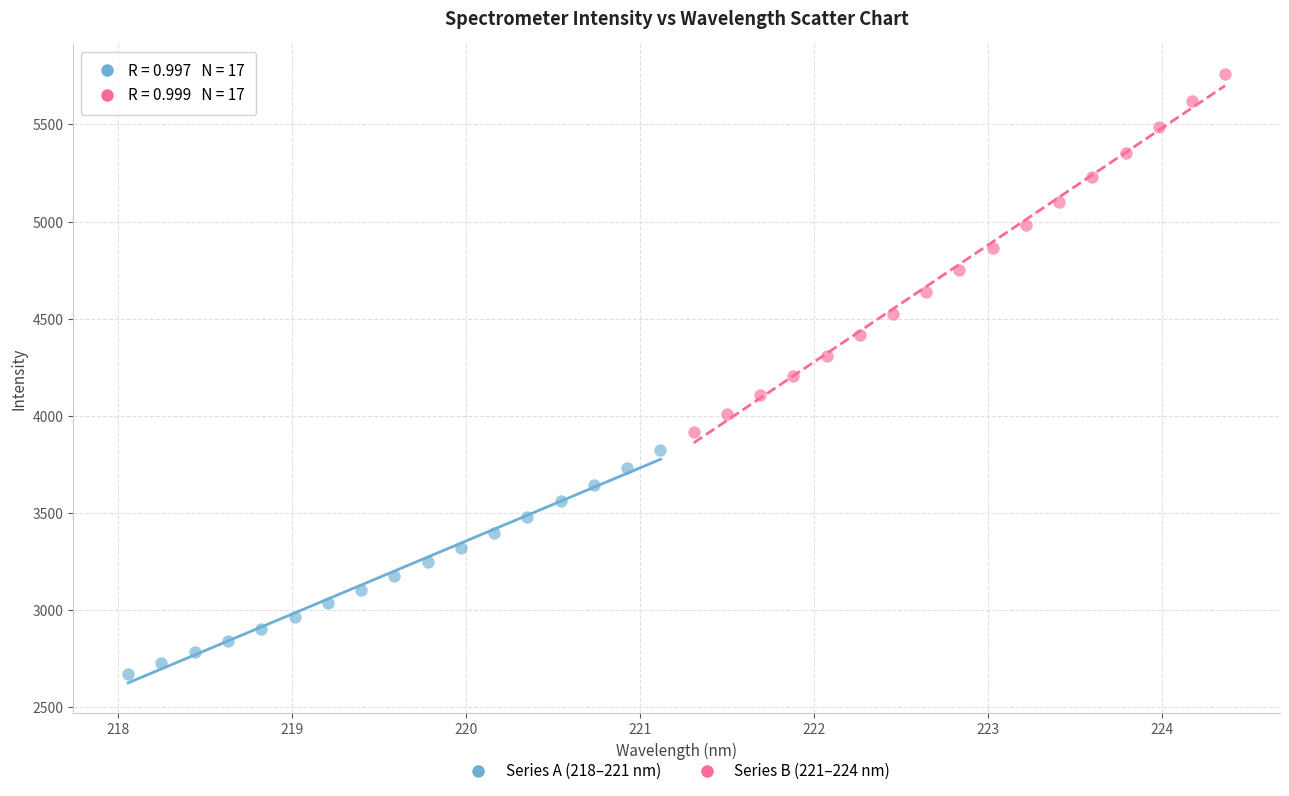

Which series reaches the minimum Y coordinate?

Series A (218–221 nm)